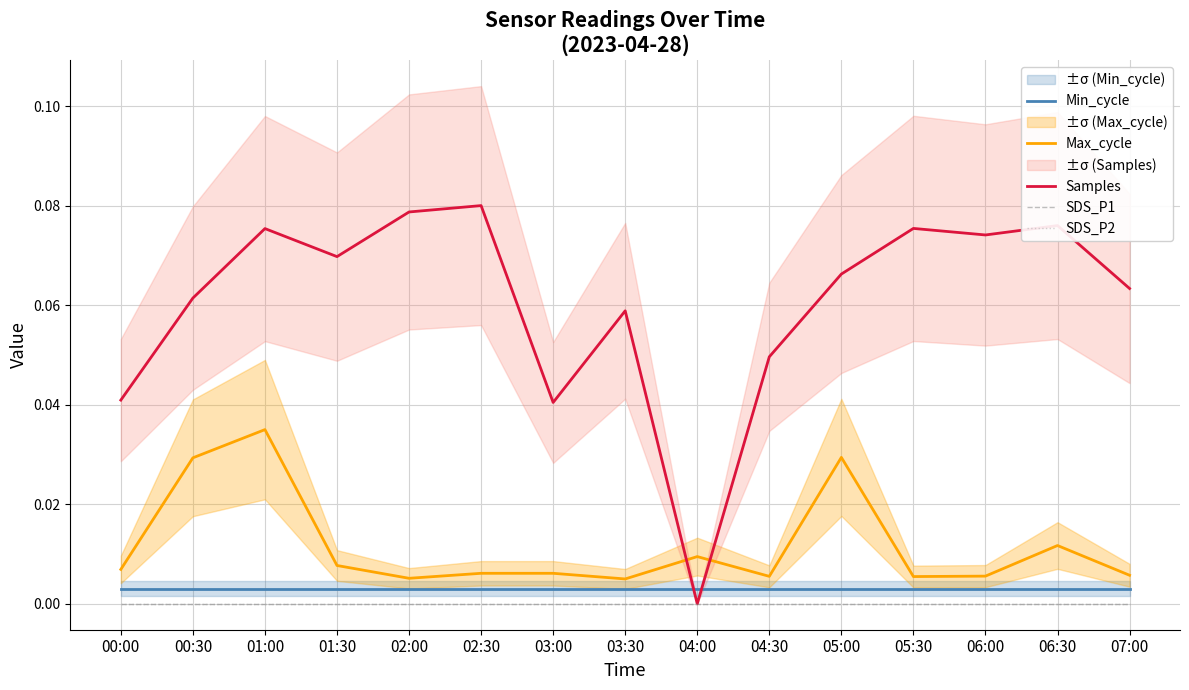

Which series has the largest total across all categories?

Samples